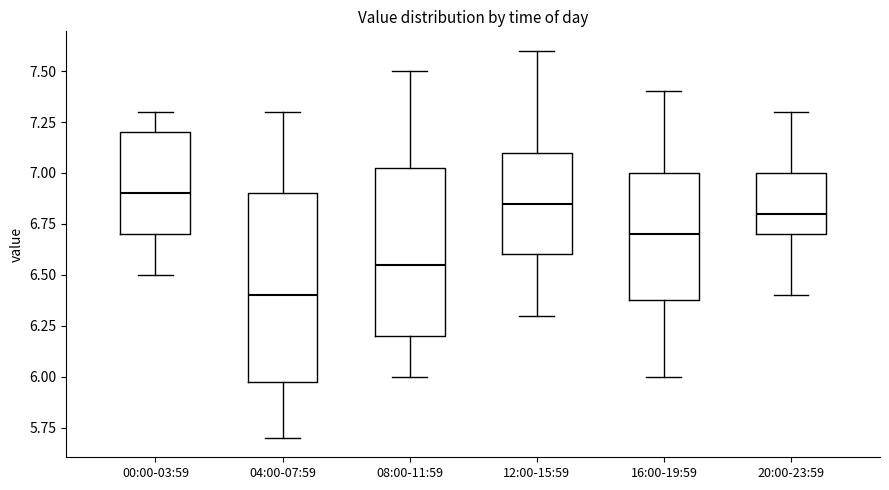

Reading left to right, transcribe this box plot: for each box, give where its median line is, the range the box spans, and where its two whiskers end, as read against the y-axis. The values are not printed on the chart, so give them approximately, as read against the axis.

00:00-03:59: median 6.90, box 6.70 to 7.20, whiskers 6.50 to 7.30
04:00-07:59: median 6.40, box 6.00 to 6.90, whiskers 5.70 to 7.30
08:00-11:59: median 6.55, box 6.20 to 7.05, whiskers 6.00 to 7.50
12:00-15:59: median 6.85, box 6.60 to 7.10, whiskers 6.30 to 7.60
16:00-19:59: median 6.70, box 6.40 to 7.00, whiskers 6.00 to 7.40
20:00-23:59: median 6.80, box 6.70 to 7.00, whiskers 6.40 to 7.30